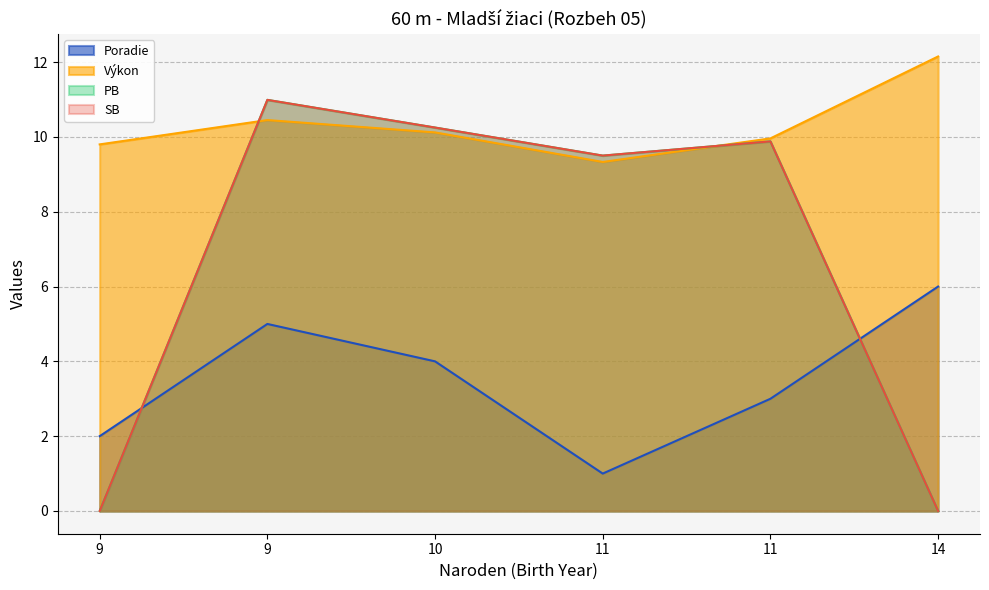

Is it true that PB equals 9.5 at 11?

True